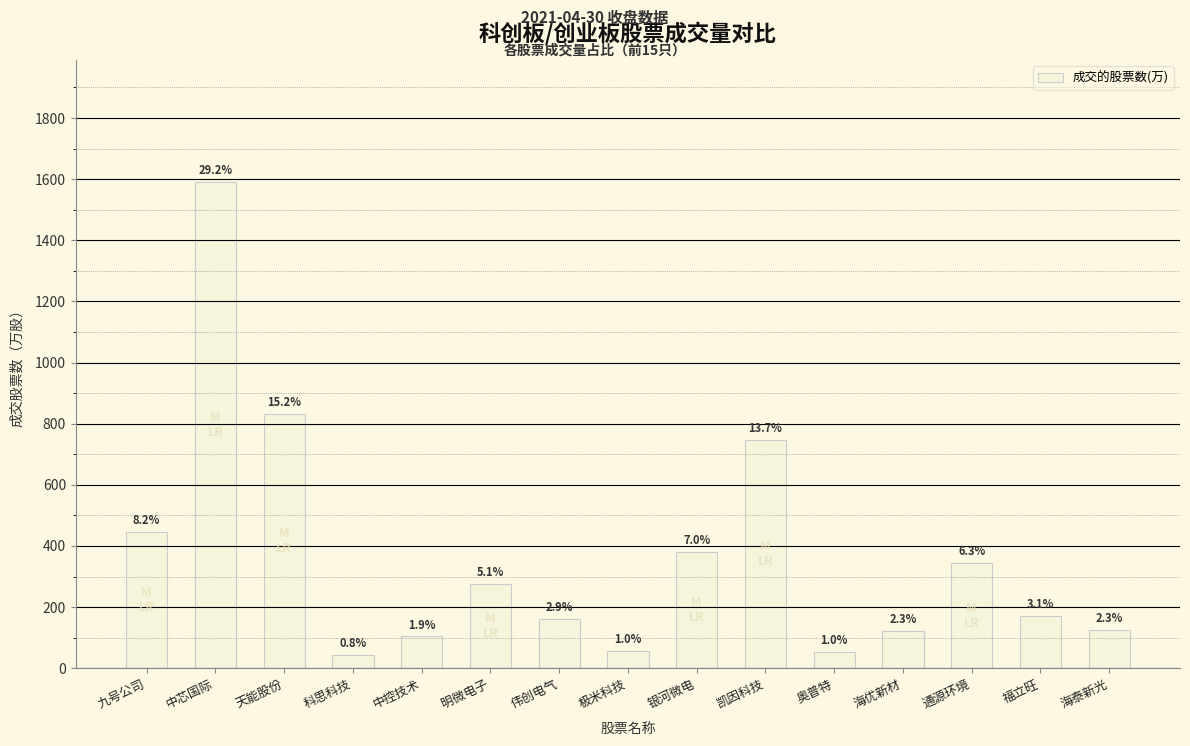

What value does the data have at 科思科技?

42.2